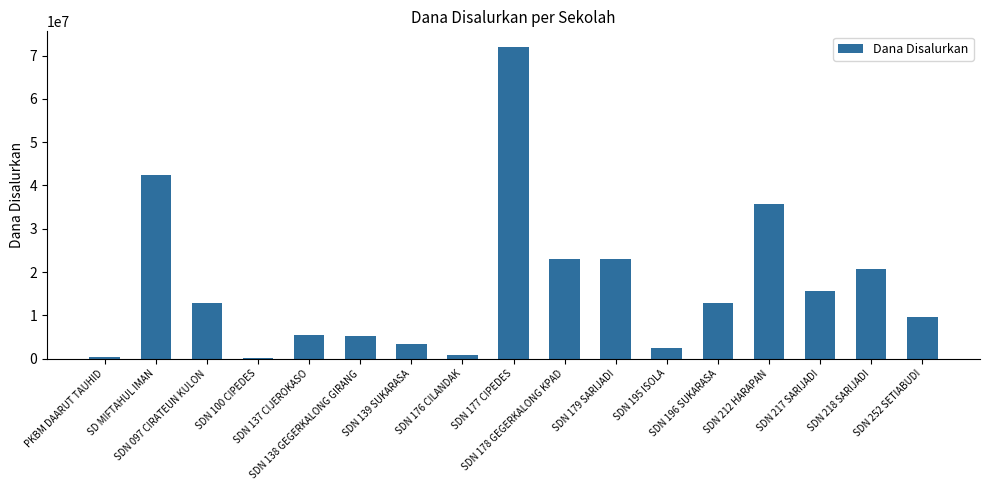

What is the greatest value displayed?

72000000